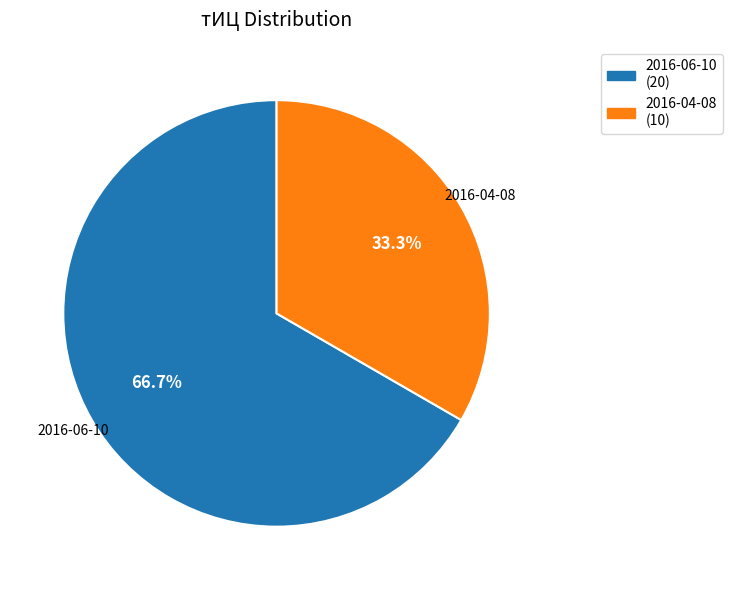

Which has a higher value, 2016-04-08 or 2016-06-10?

2016-06-10